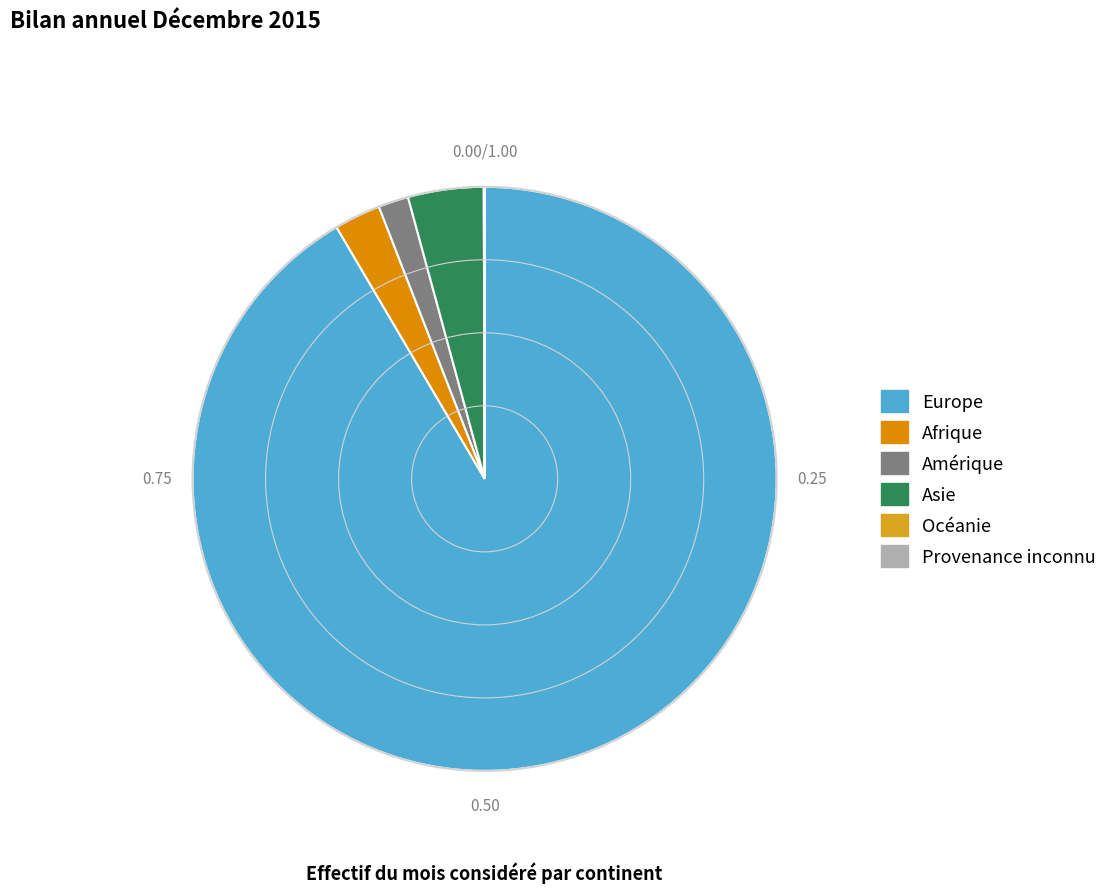

Do Afrique and Asie together represent more than half of the pie?

No